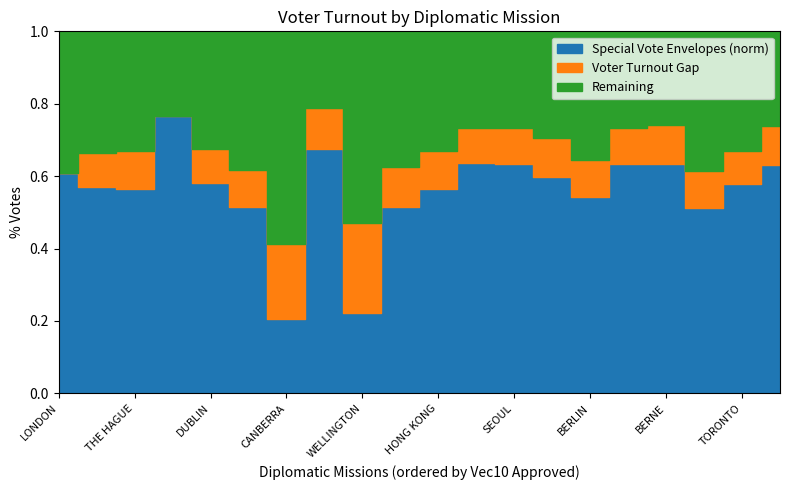

What is the sum of all Special Vote Envelopes Approved (norm) values?

11.2